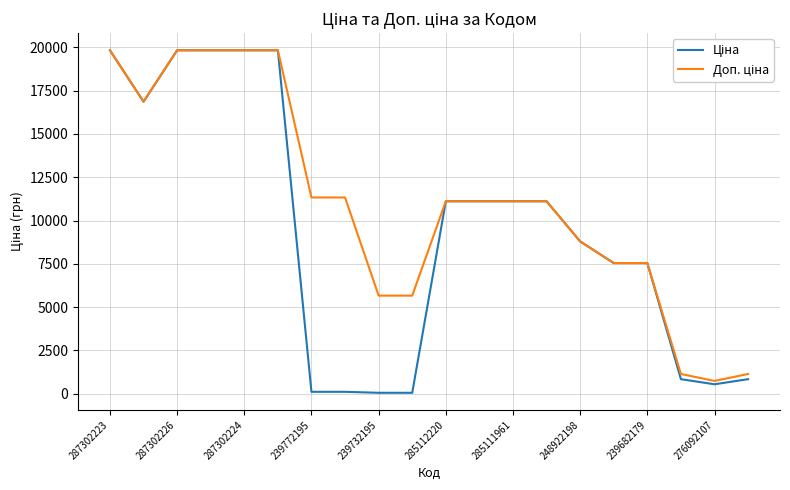

What is the maximum value shown in the chart?

19831.1